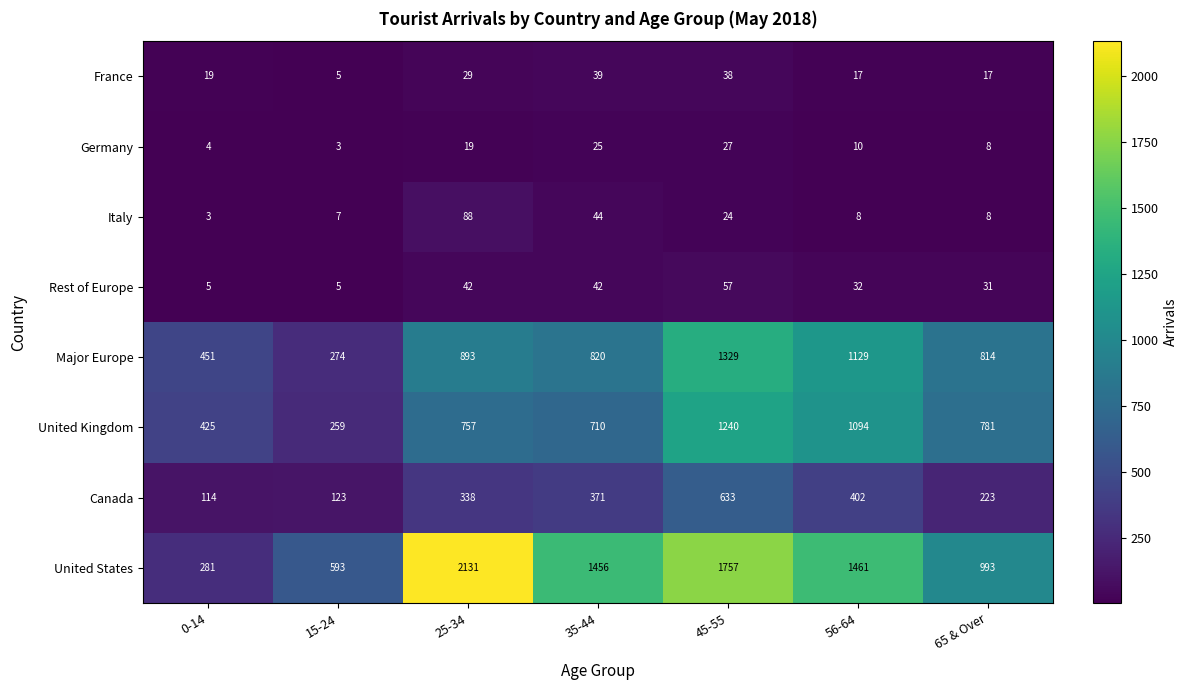

Which label corresponds to the largest value in the chart?

25-34